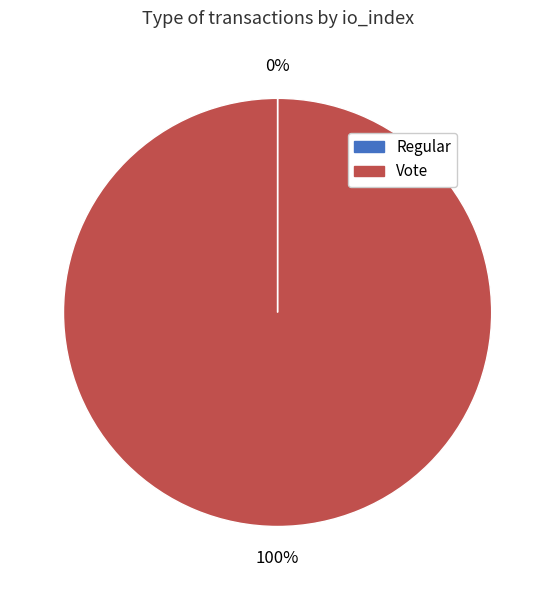

To the nearest percent, what is the average slice percentage?

50%